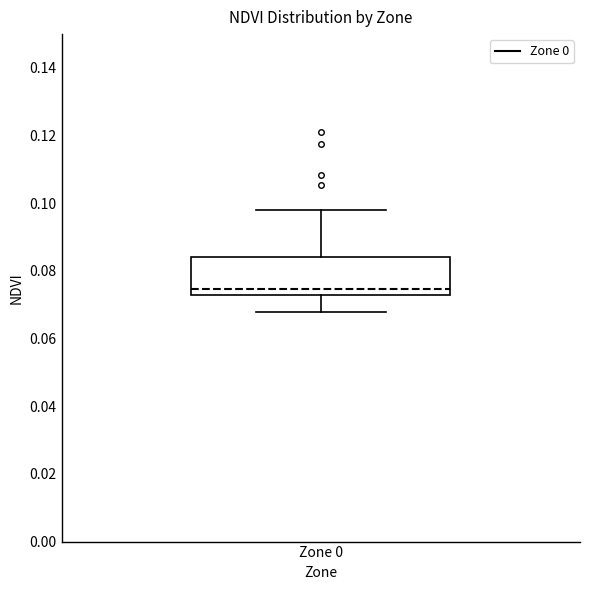

Where is the upper edge of the box for Zone 0 on the y-axis? The values are not printed on the chart, so give them approximately, as read against the axis.

0.084